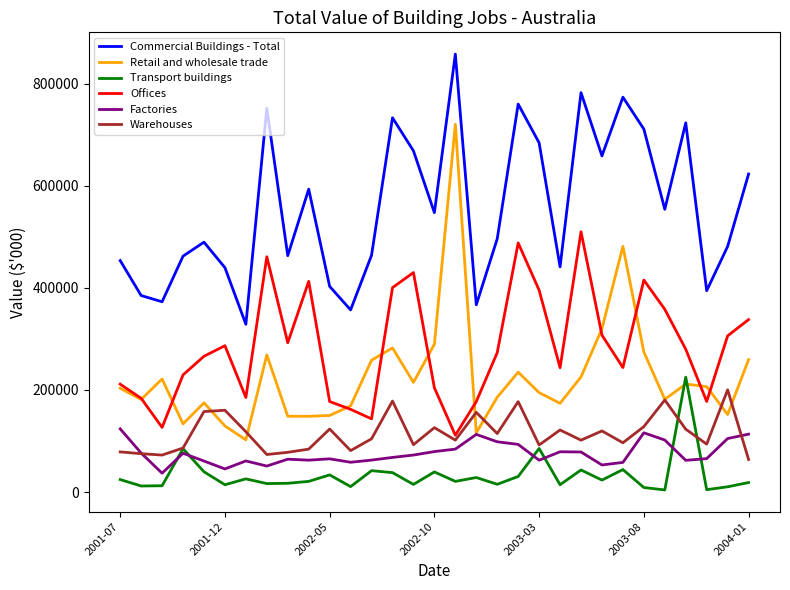

What is the smallest value displayed?

4284